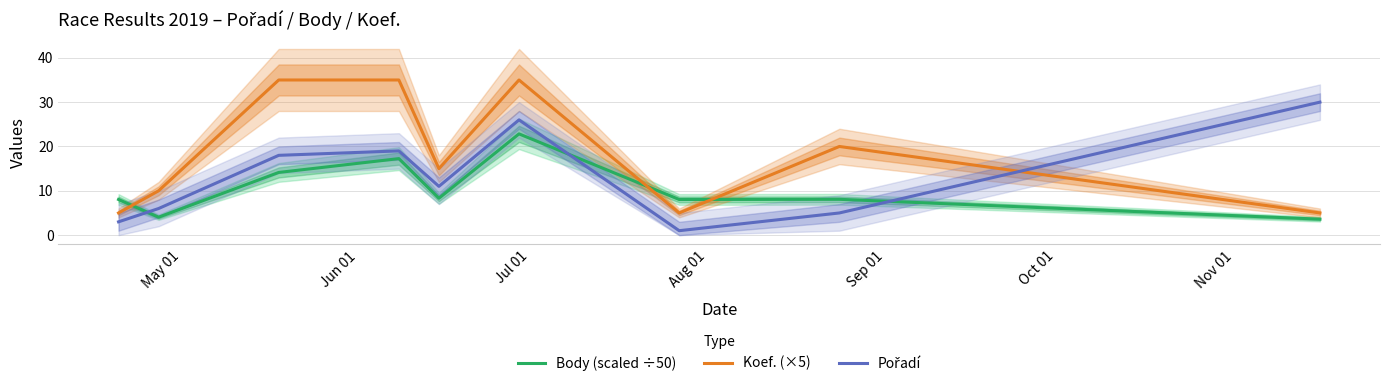

What is the maximum value for Koef. (×5)?

35.0